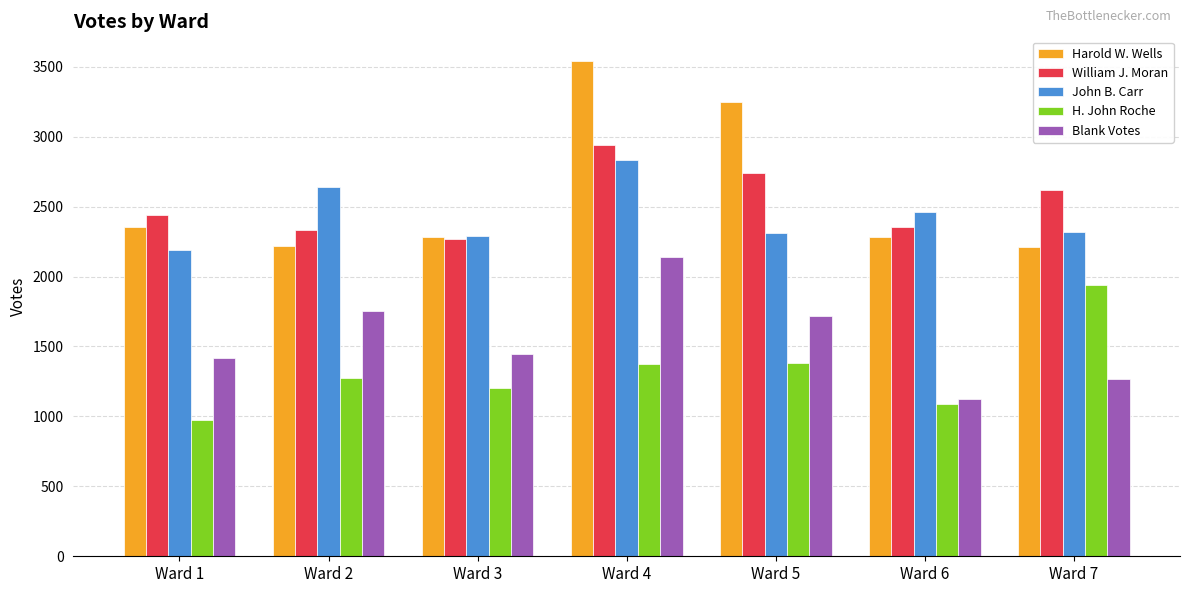

At which label does William J. Moran reach its peak?

Ward 4